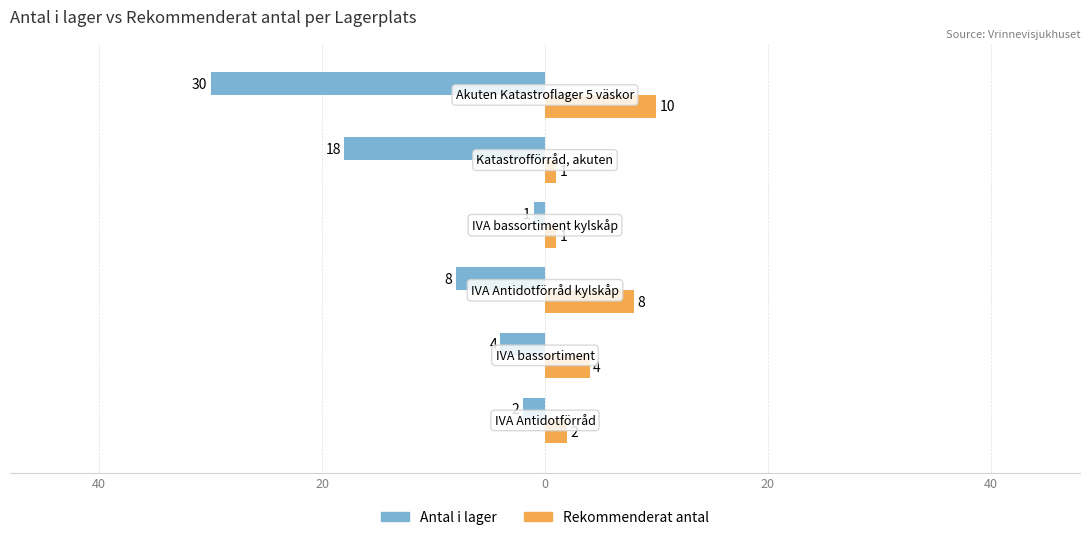

Rank the series by their average value, from highest to lowest.

Rekommenderat antal, Antal i lager